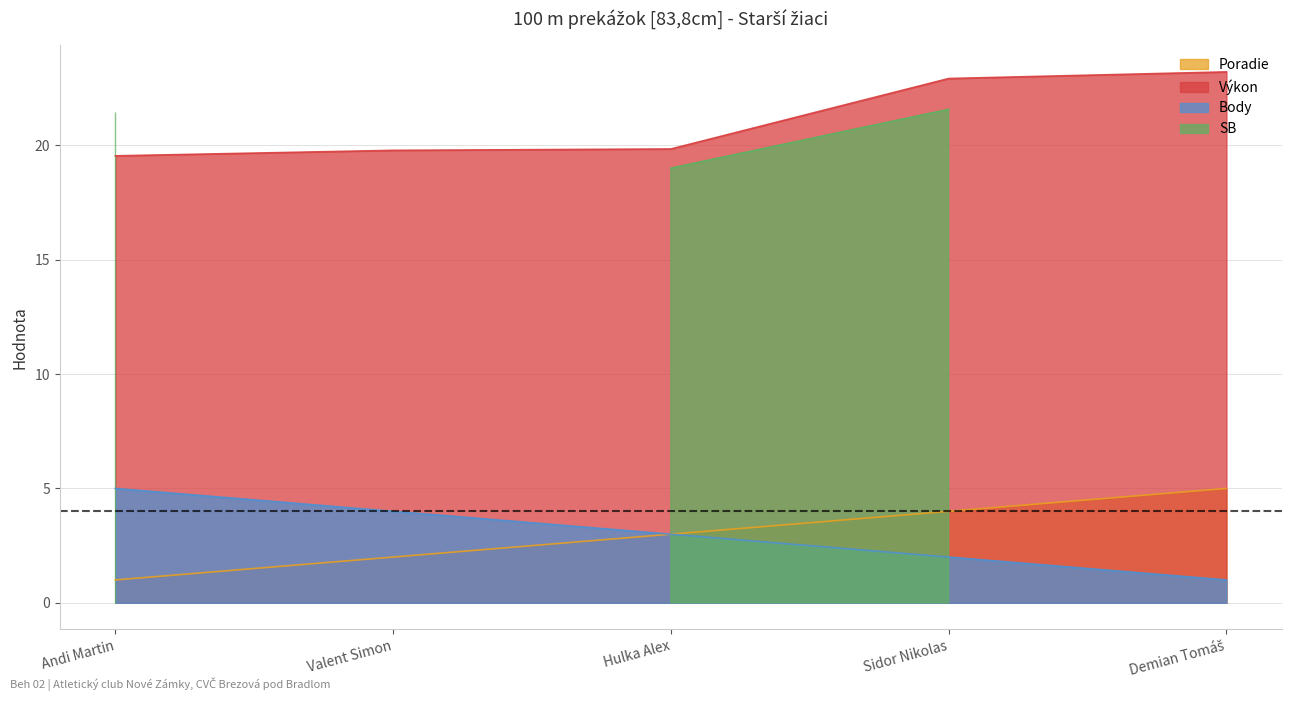

The Výkon series shows 40.9 at Demian Tomáš. True or false?

False